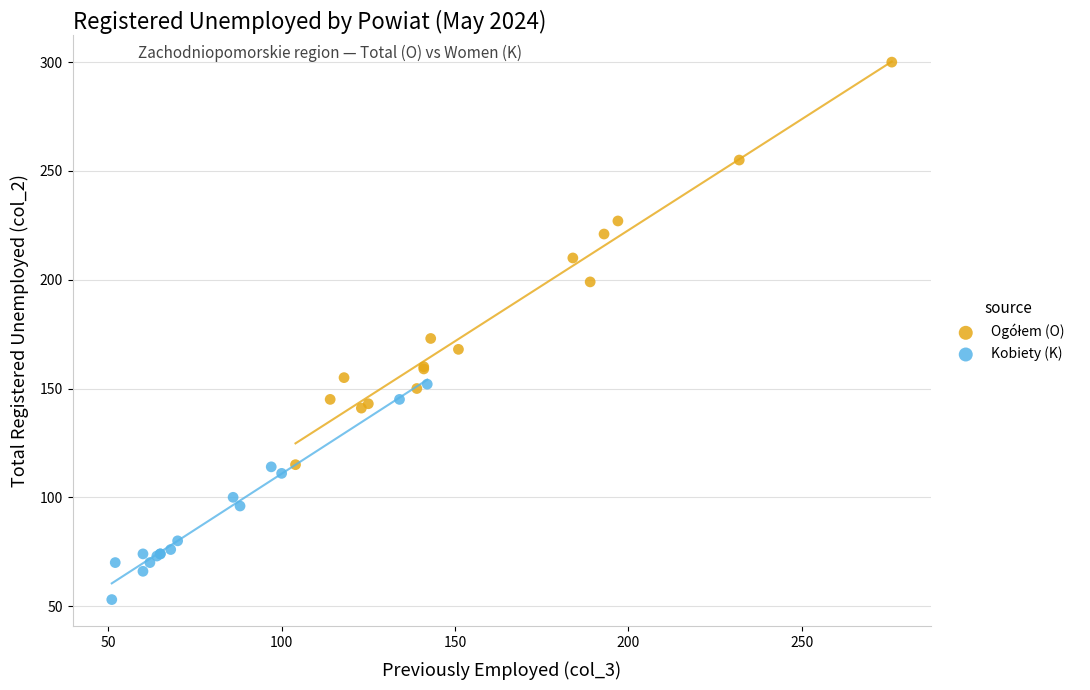

Which series contains the lowest Y value?

Kobiety (K)